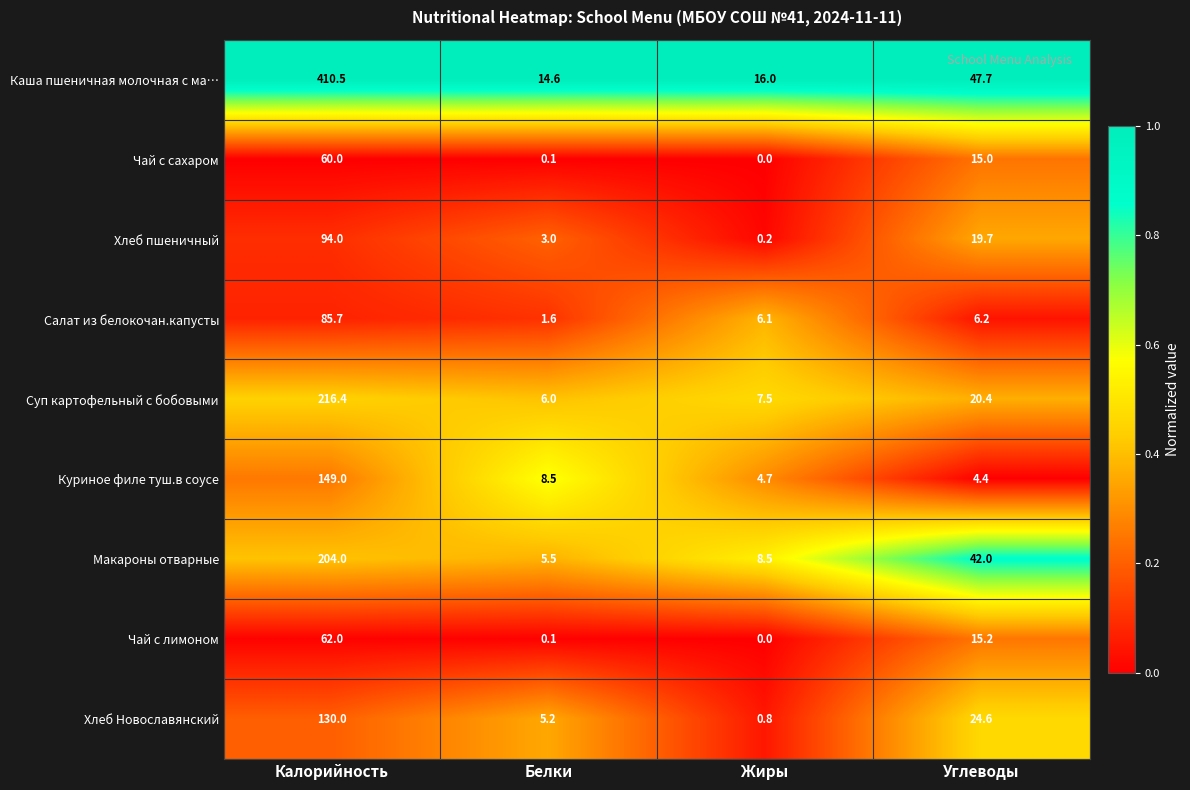

At which category is the sum across all series the highest?

Калорийность